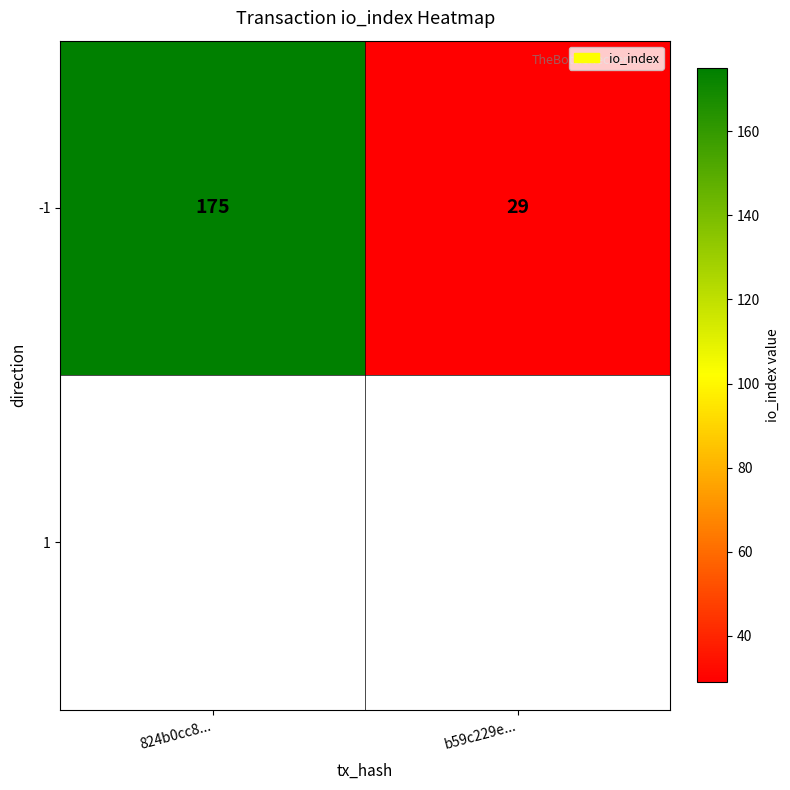

What is the change in value from 824b0cc8... to b59c229e...?

-146